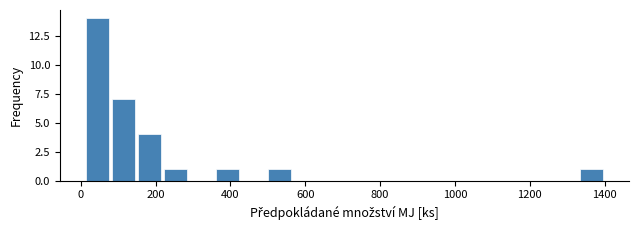

Around what value on the x-axis is the tallest bar? Give the approximate position of its centre, as read against the axis.

40